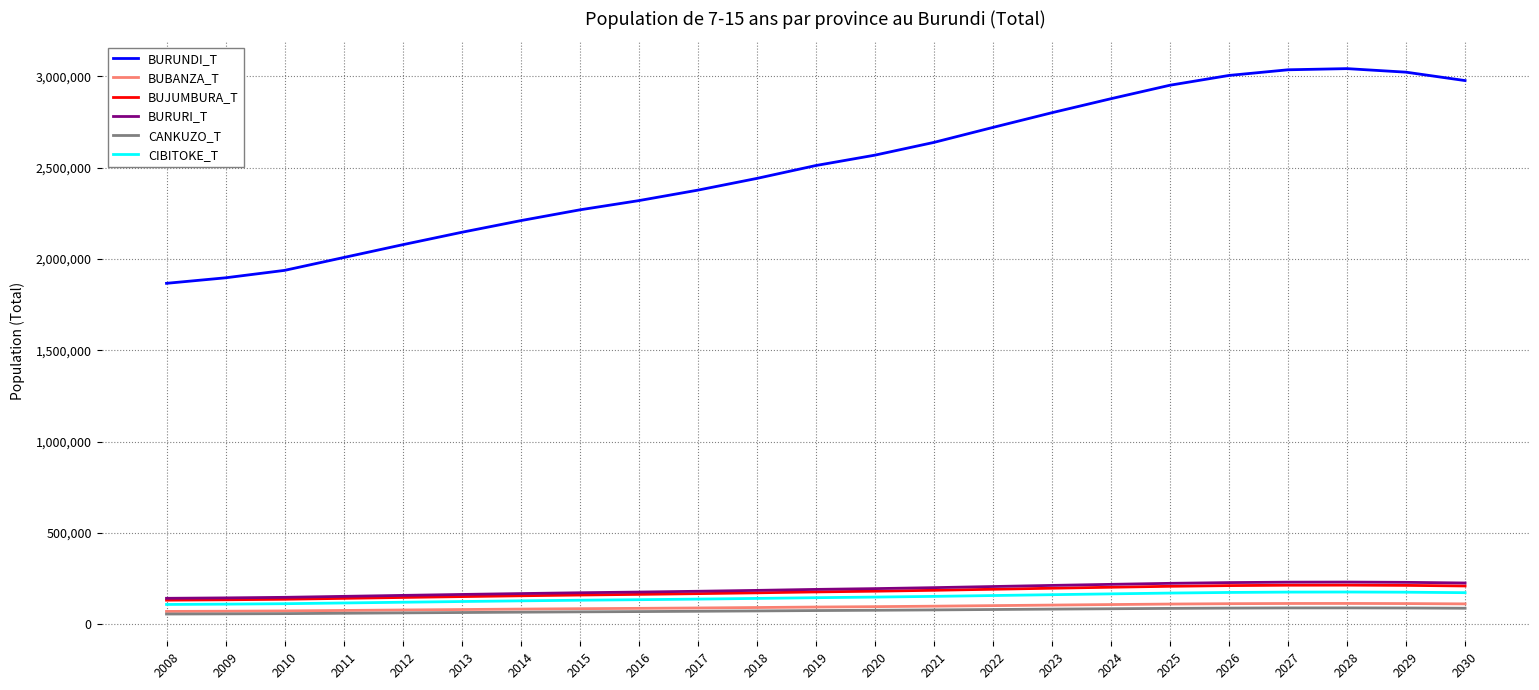

The value of BUBANZA_T at 2010 is 71897. True or false?

True